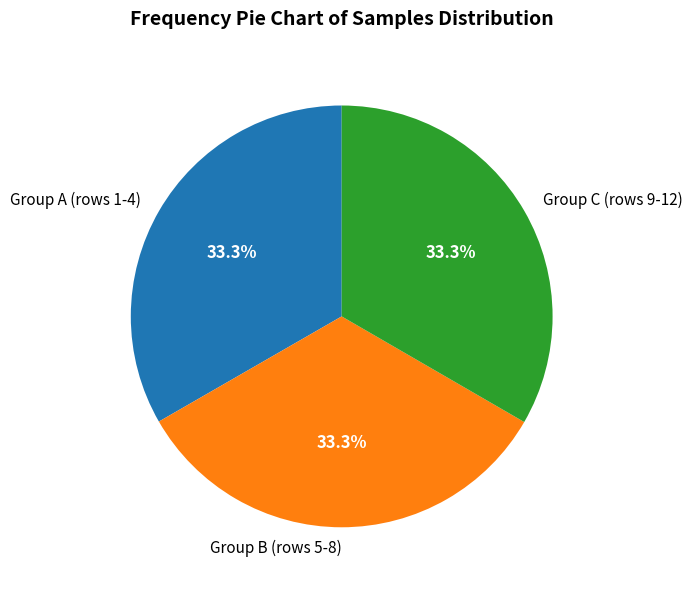

Is there any slice that represents more than half of the pie?

No